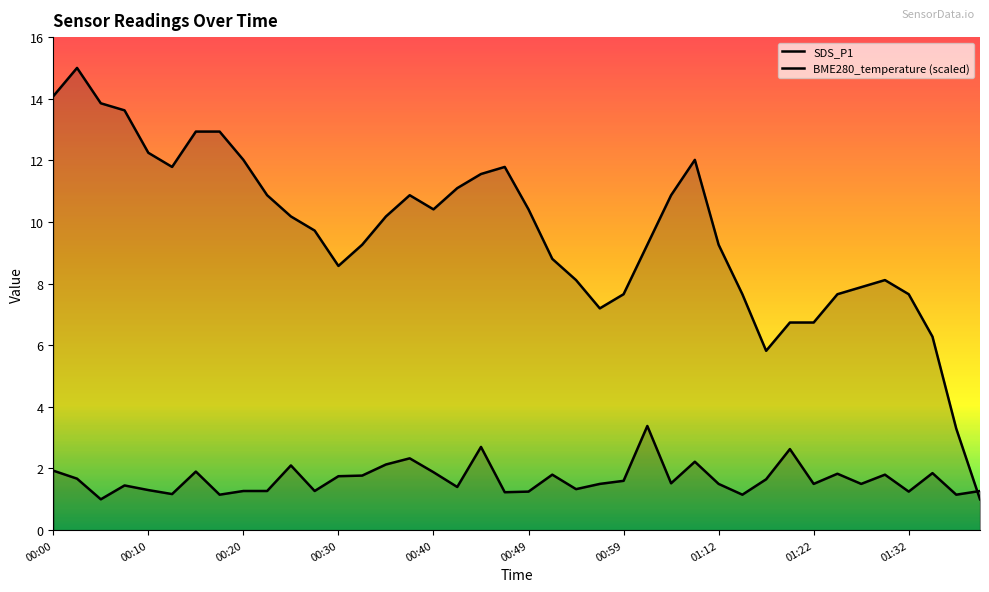

What is the difference between the maximum and second lowest values in the SDS_P1 series?

2.2